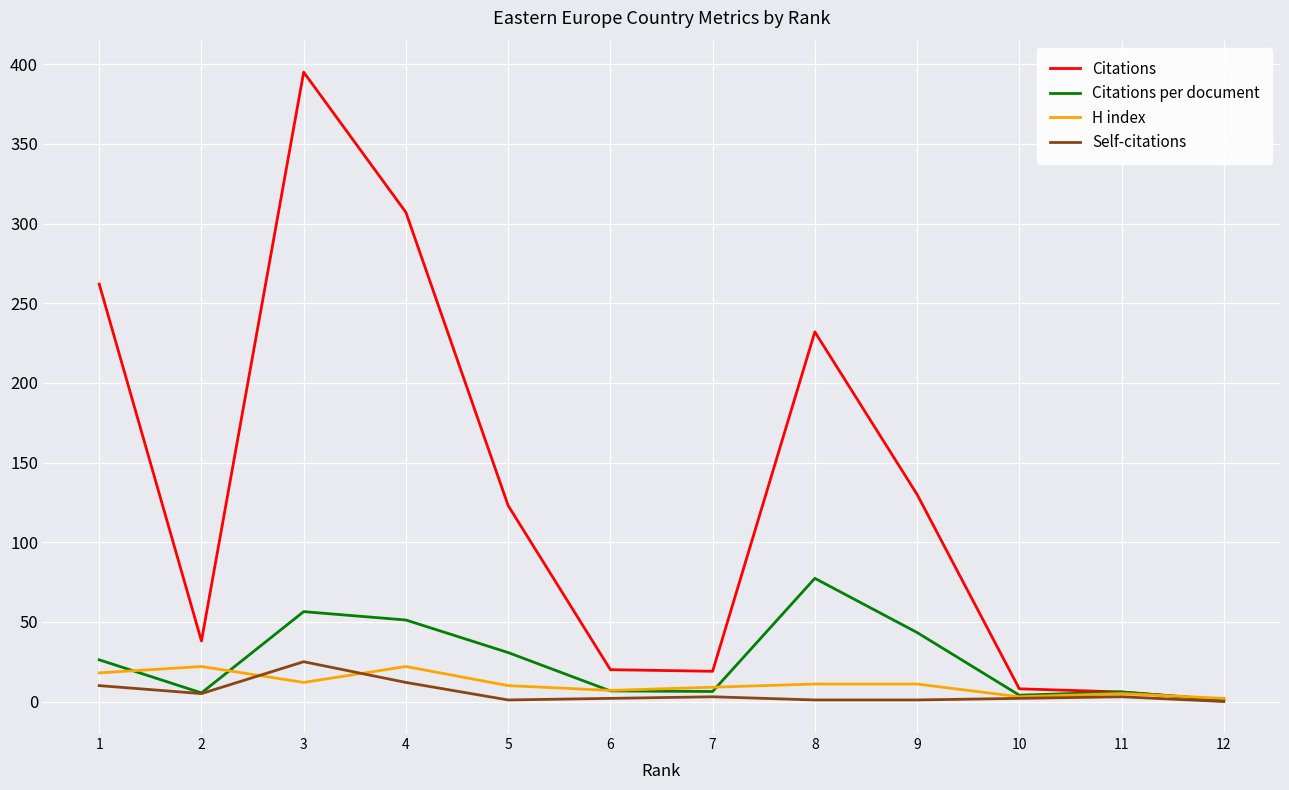

At which category is the sum across all series the highest?

3